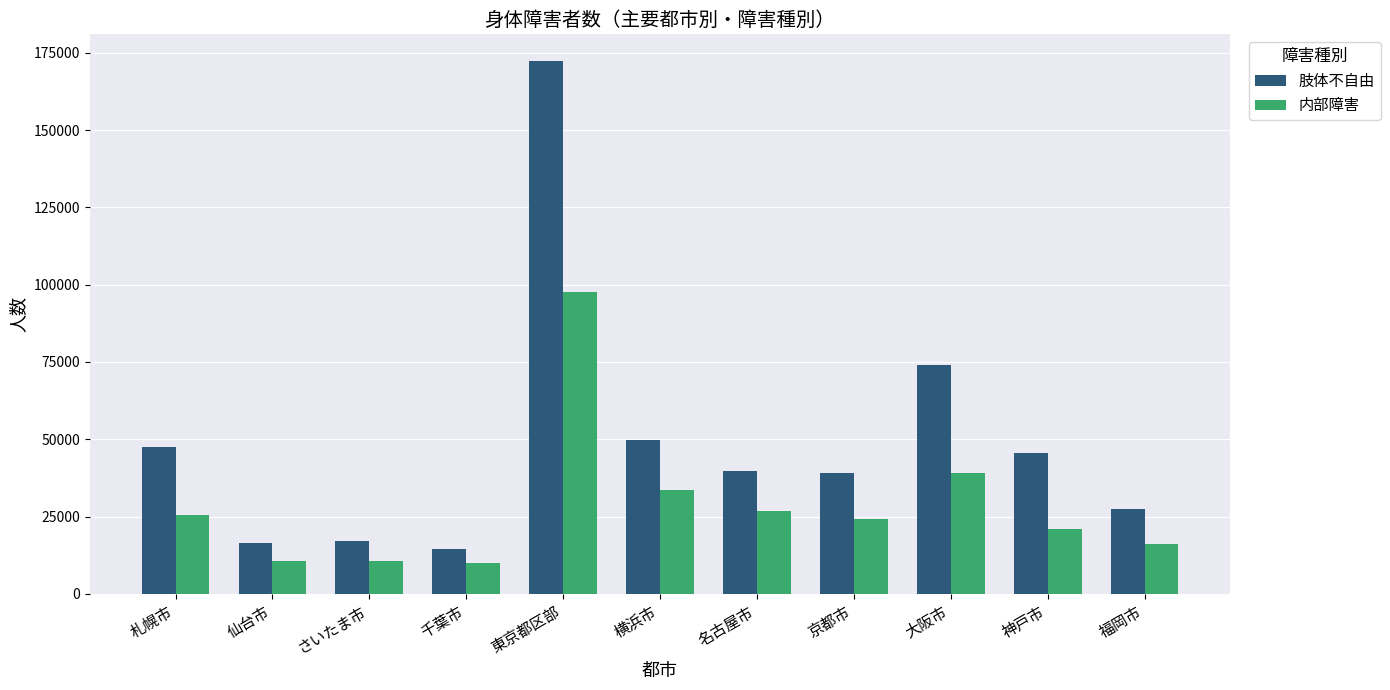

What is the spread (max minus min) of values at 大阪市?

34888